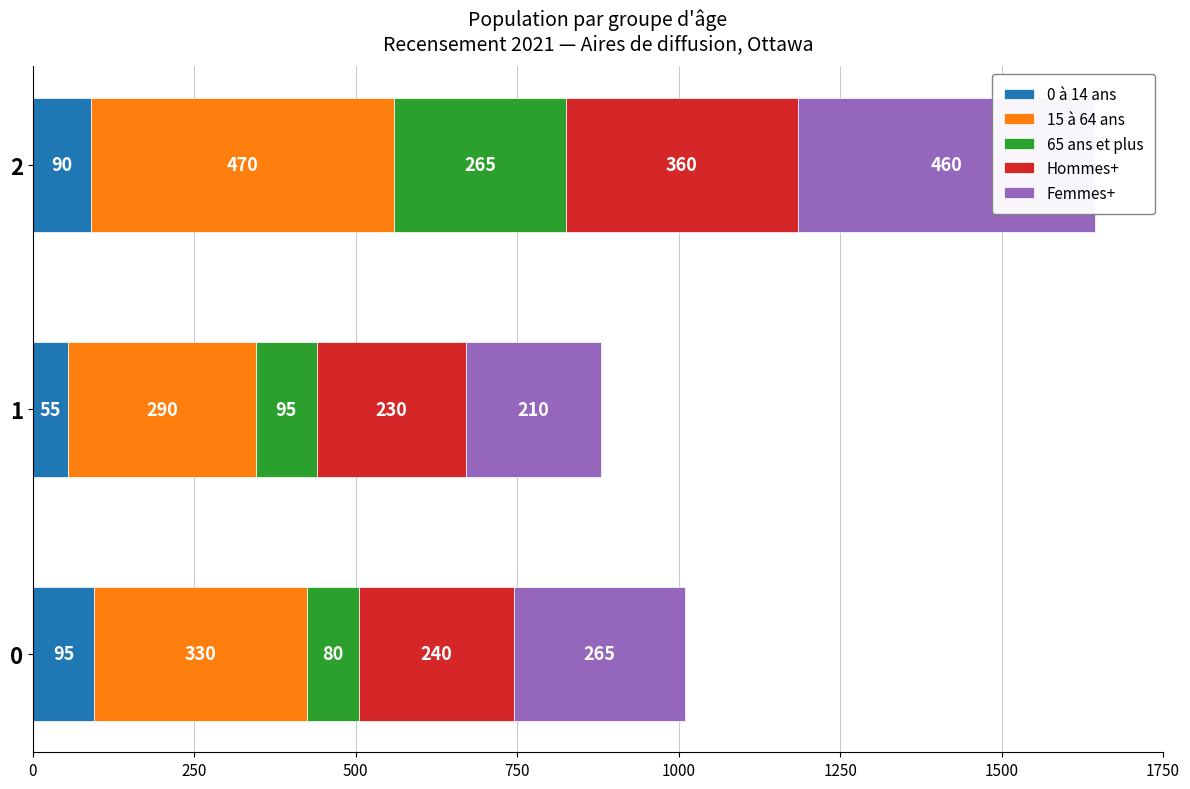

What is the minimum value for 0 à 14 ans?

55